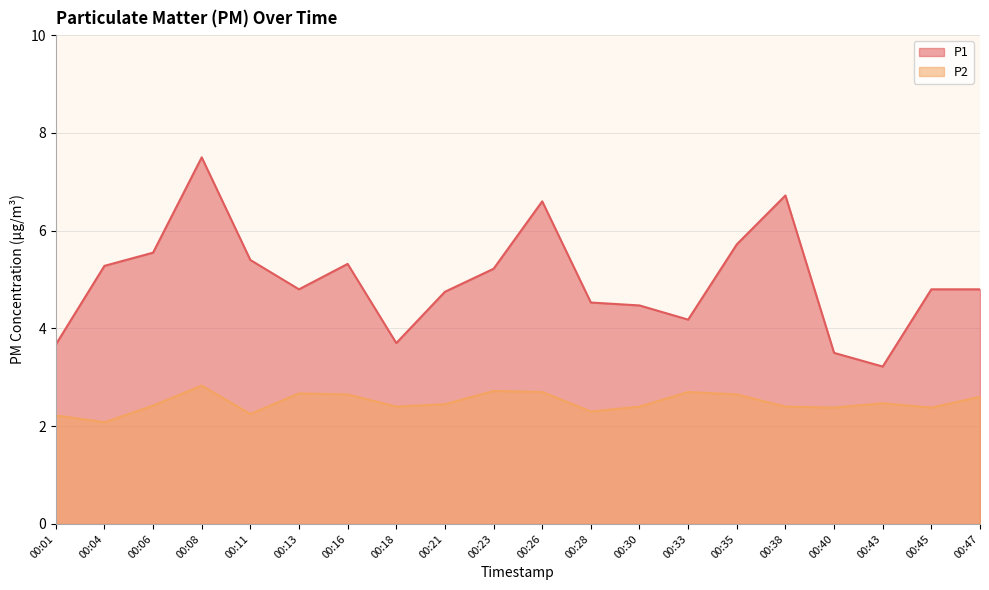

In P2, how many points are higher than both neighbors (excluding endpoints)?

5